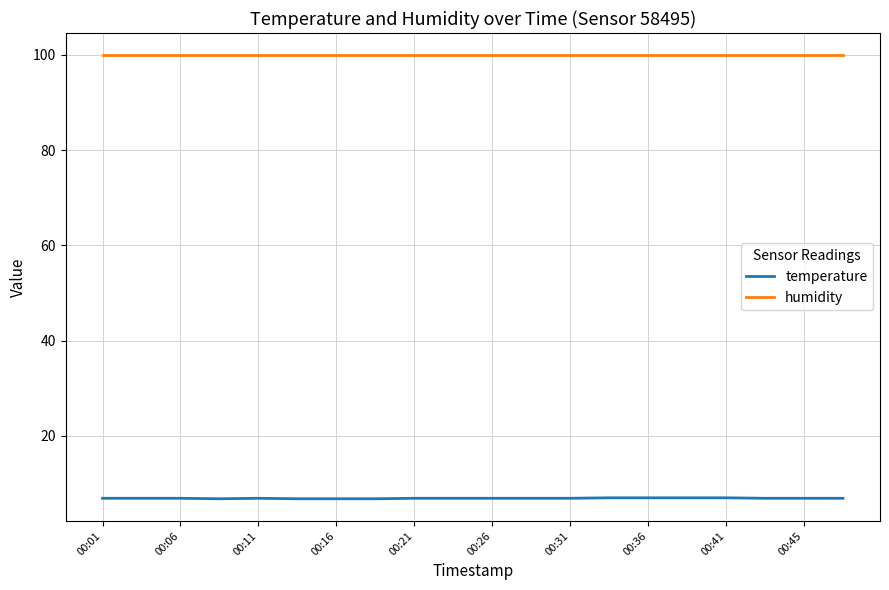

Which series has the largest total across all categories?

humidity